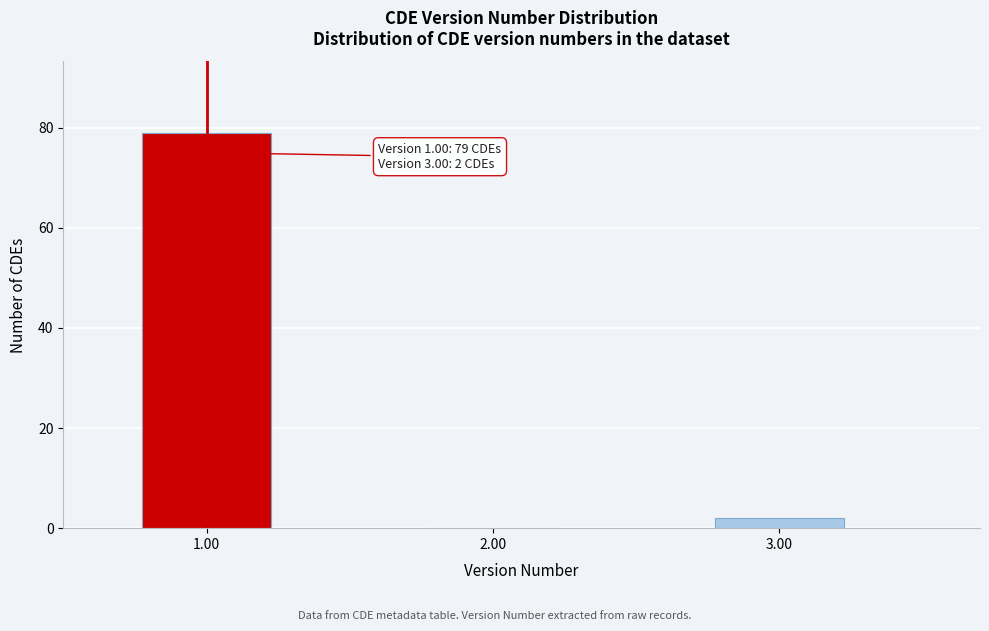

Reading left to right, what are all the values shown in this chart?

1.00=79	2.00=0	3.00=2